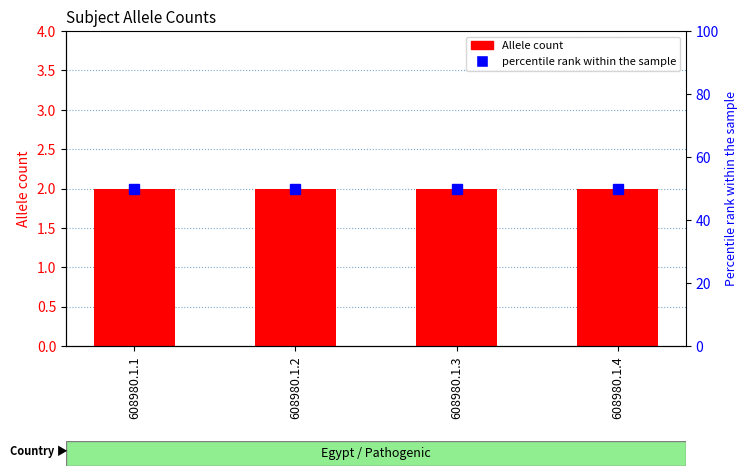

Reading left to right, what are all the values shown in this chart?

Allele count: 608980.1.1=2	608980.1.2=2	608980.1.3=2	608980.1.4=2
percentile rank within the sample: 608980.1.1=50	608980.1.2=50	608980.1.3=50	608980.1.4=50